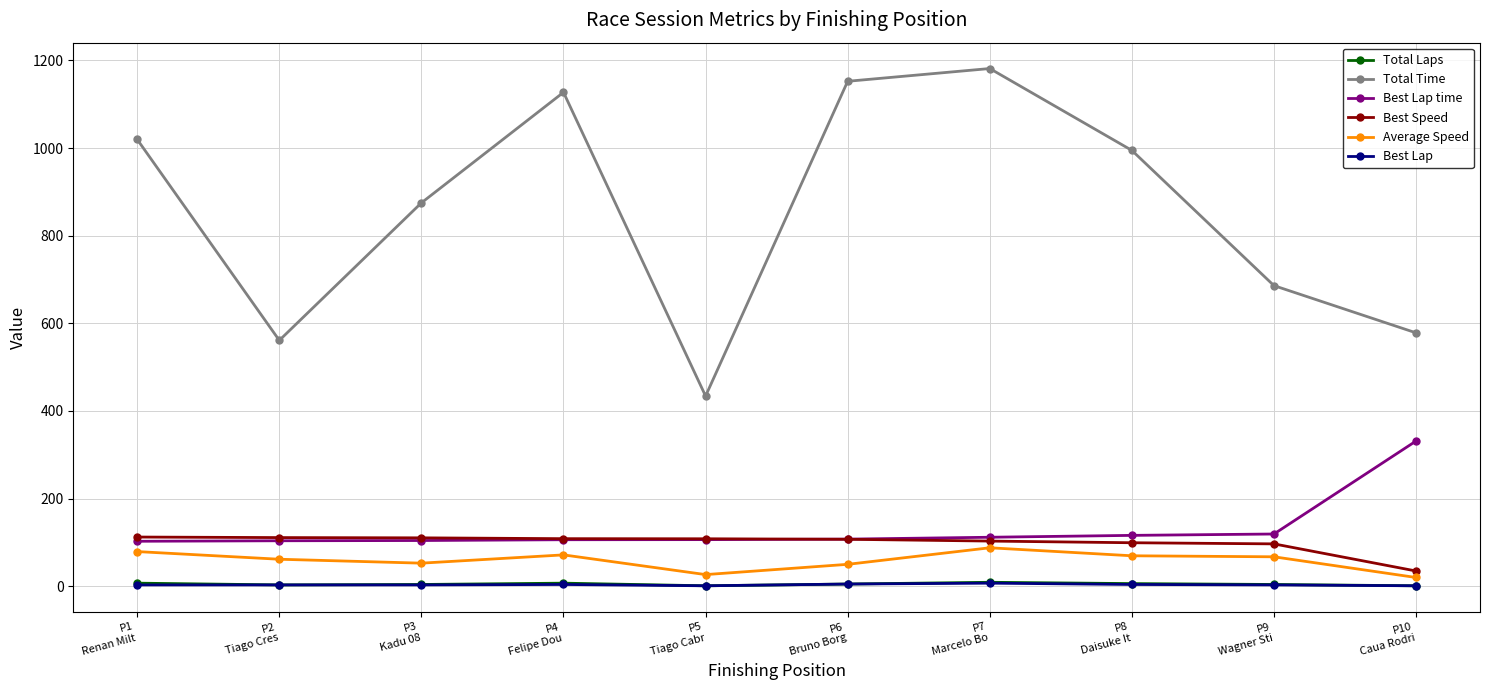

The value of Total Time at P9
Wagner Sti is 243.2. True or false?

False